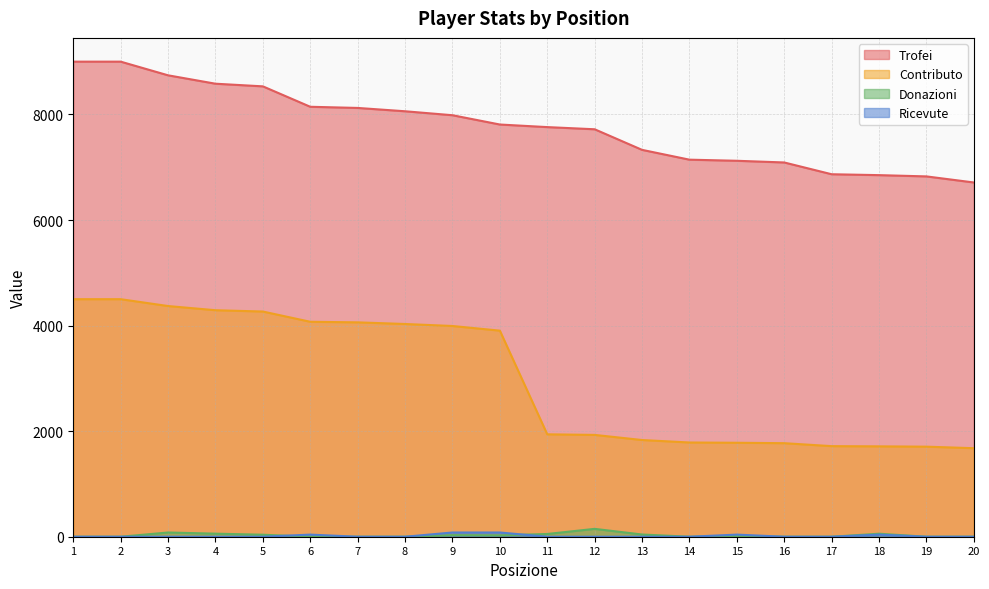

True or false: Donazioni and Ricevute cross at least once.

True